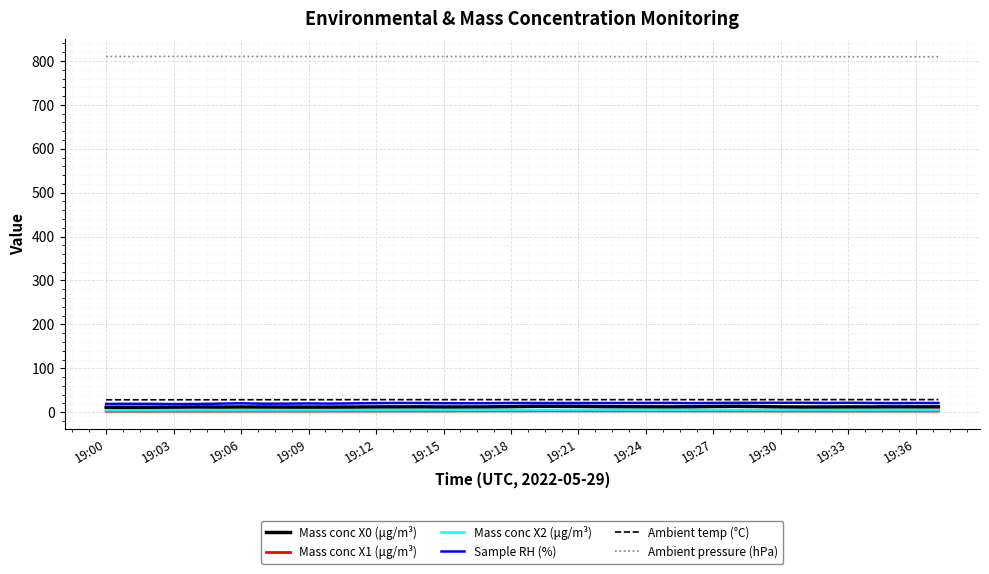

True or false: Ambient temp (°C) and Mass conc X1 (μg/m³) cross at least once.

False